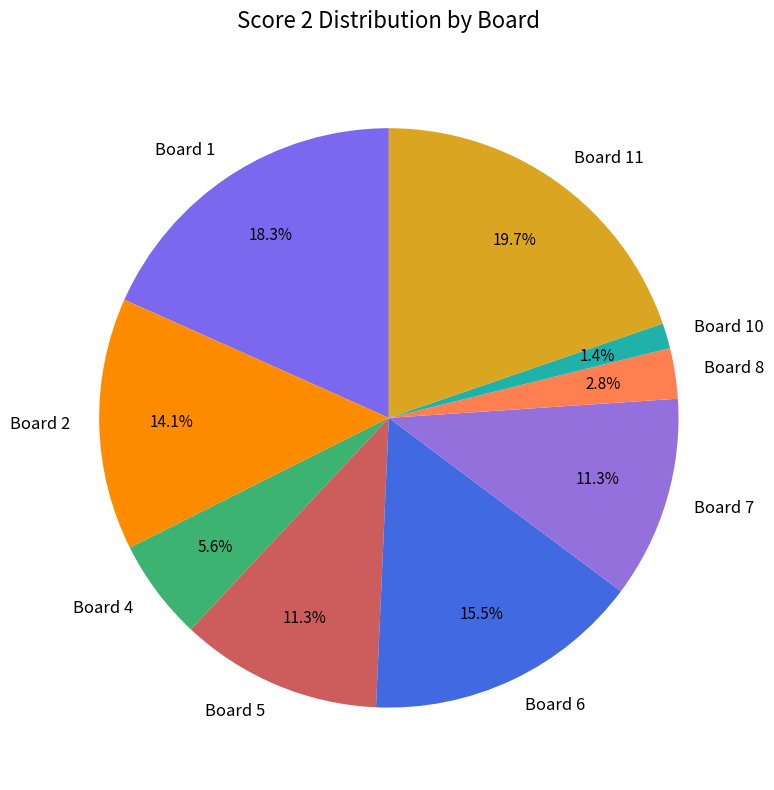

Which has a higher value, Board 7 or Board 2?

Board 2